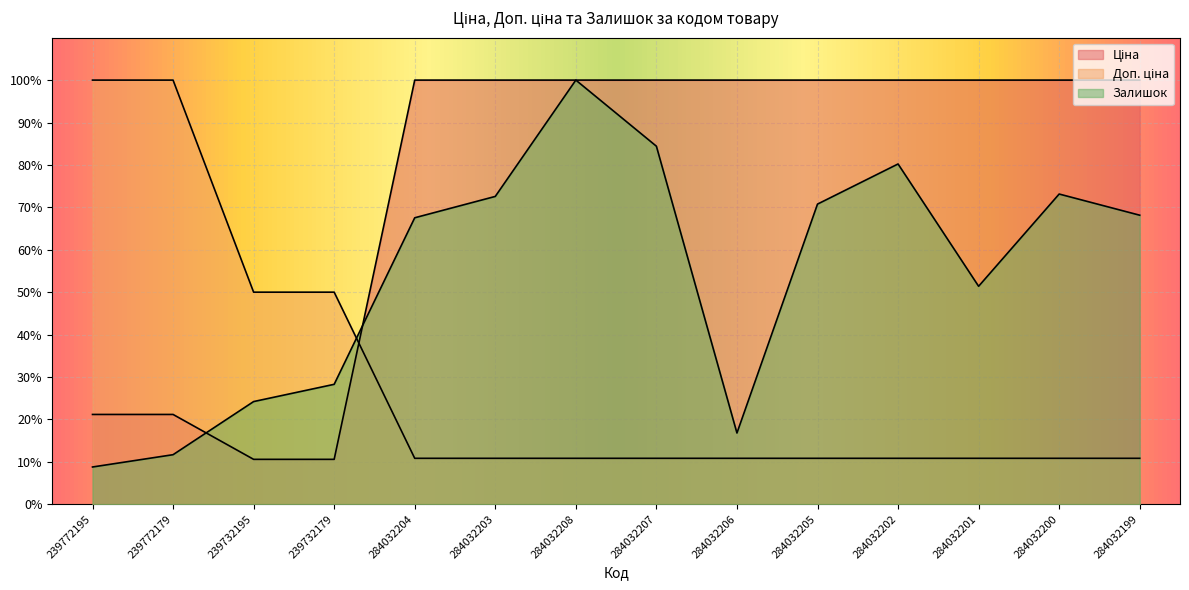

What is the minimum value for Ціна?

10.6